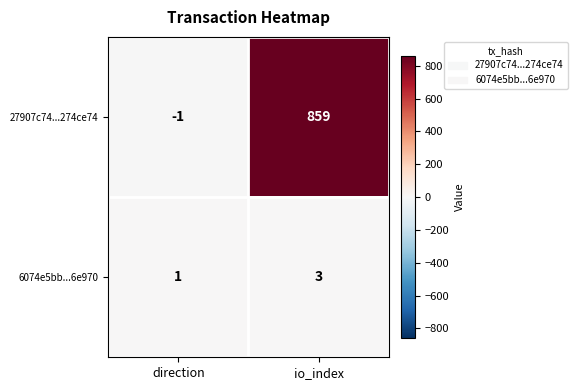

How many series are shown in this chart?

2